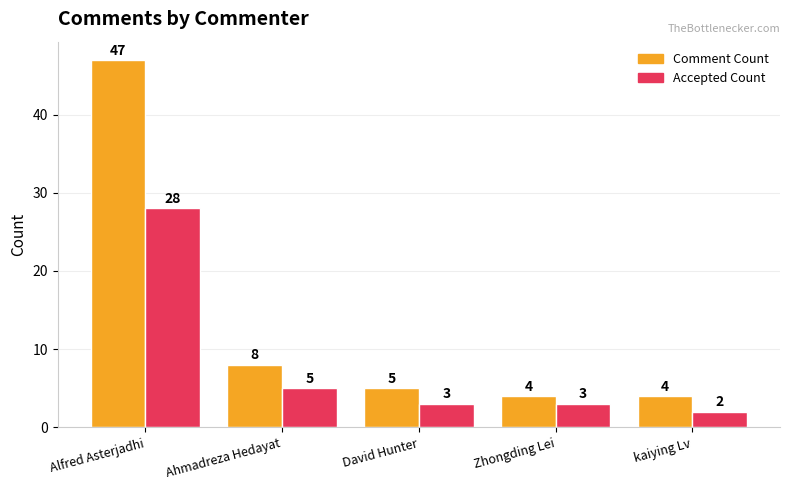

Reading left to right, list all the values displayed in this chart.

Comment Count: Alfred Asterjadhi=47	Ahmadreza Hedayat=8	David Hunter=5	Zhongding Lei=4	kaiying Lv=4
Accepted Count: Alfred Asterjadhi=28	Ahmadreza Hedayat=5	David Hunter=3	Zhongding Lei=3	kaiying Lv=2